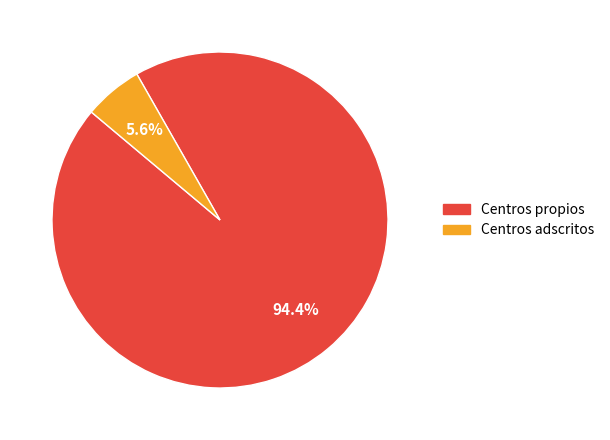

What is the total percentage of Centros adscritos and Centros propios?

100.0%